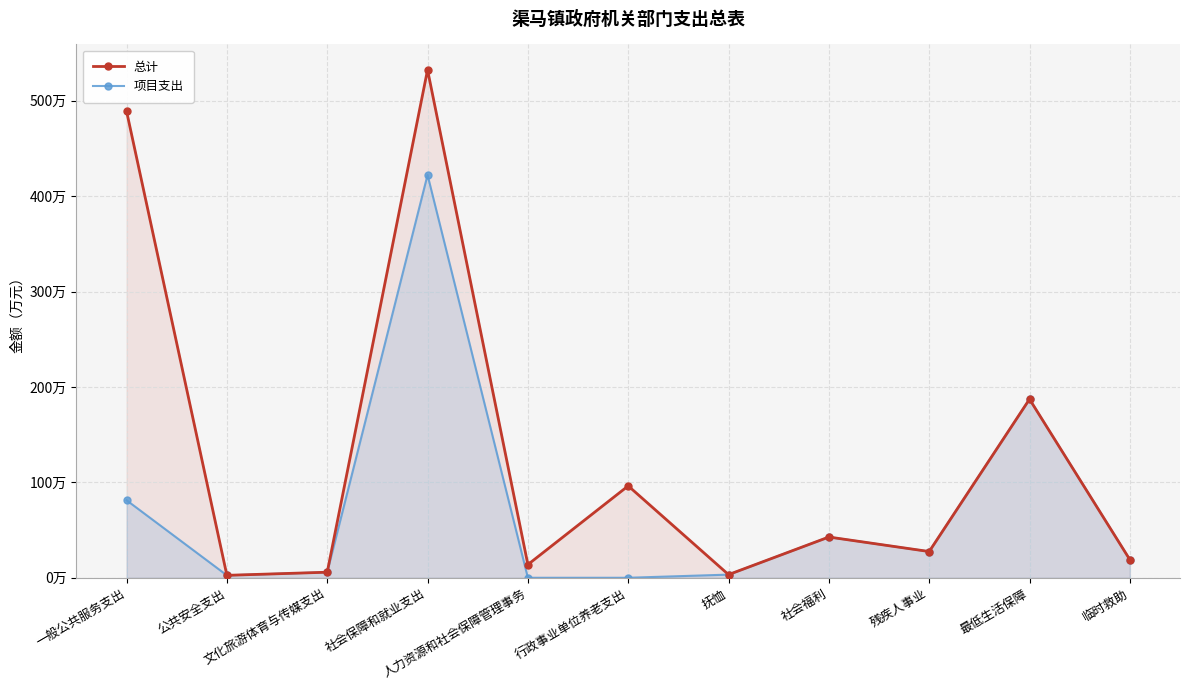

What are all the series names shown in the legend?

总计, 项目支出